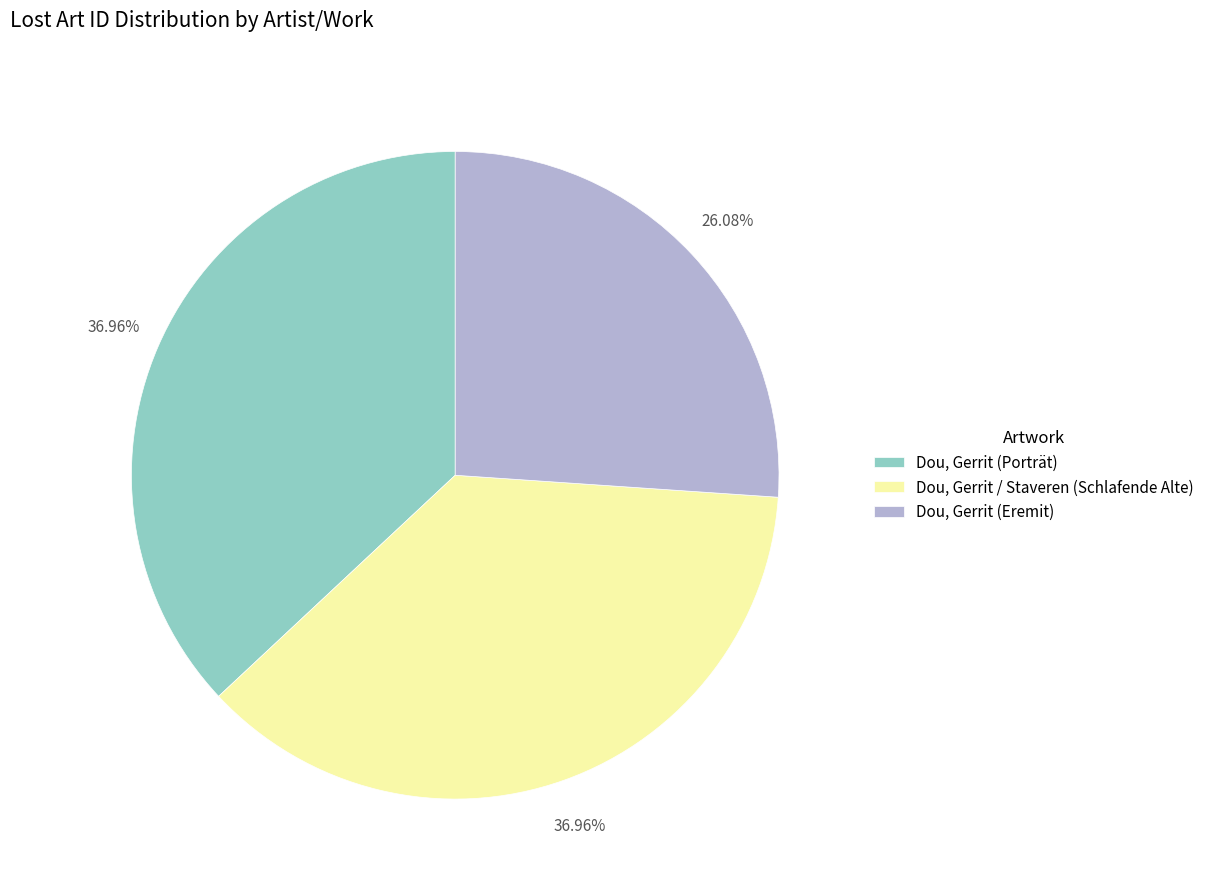

How many segments does this pie chart have?

3